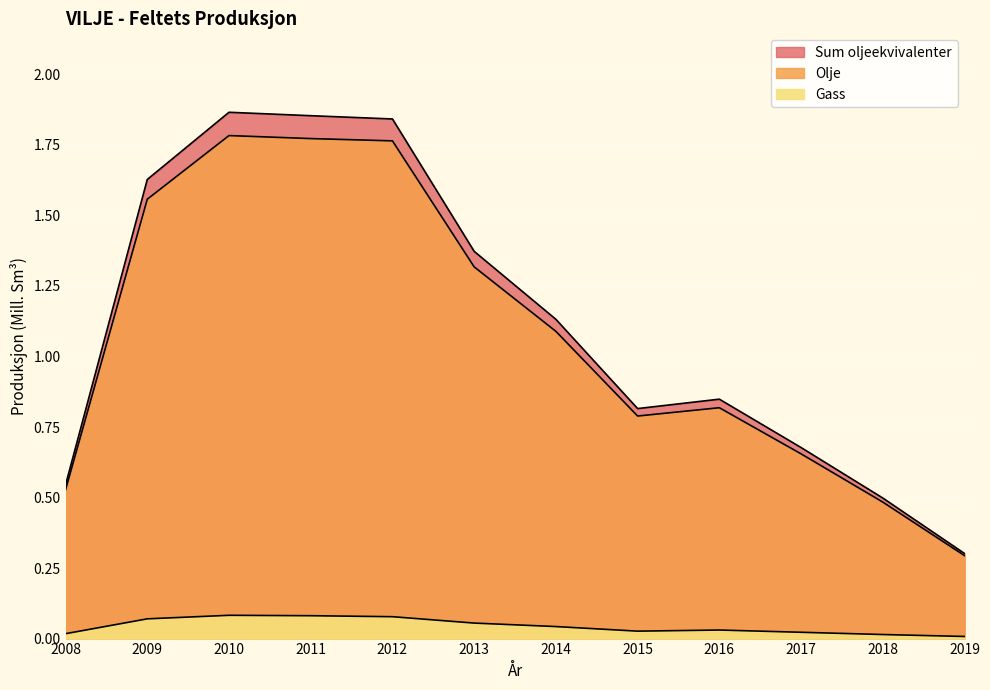

What value does the Olje series have at 2019?

0.3